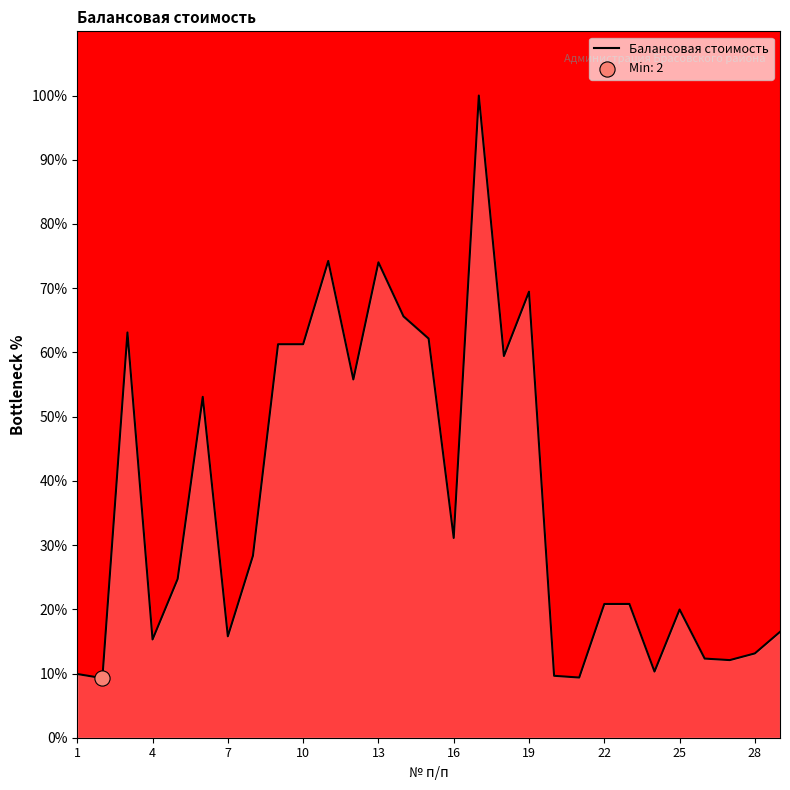

What is the smallest value displayed?

9.3